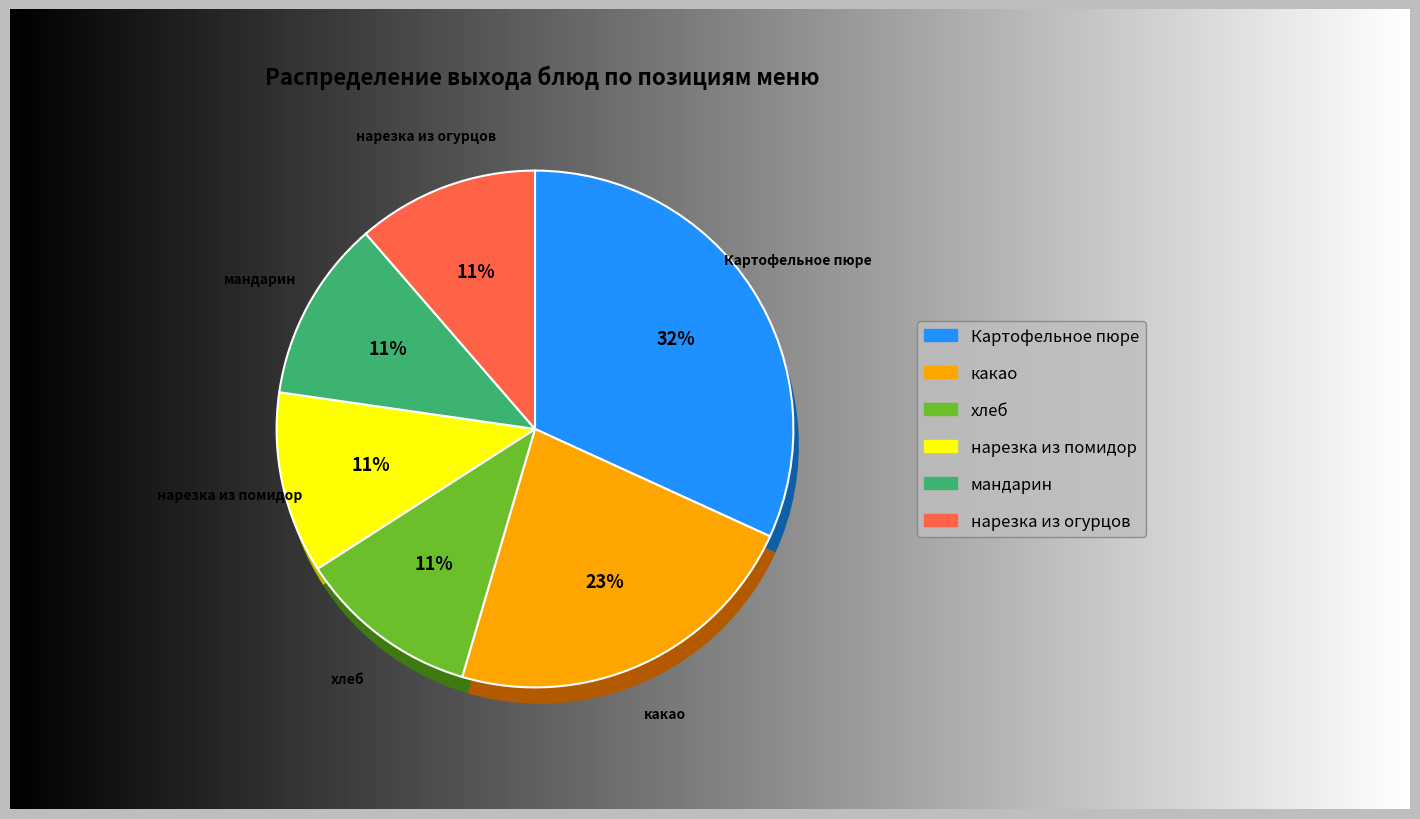

What percentage is the нарезка из помидор slice, to the nearest percent?

11%